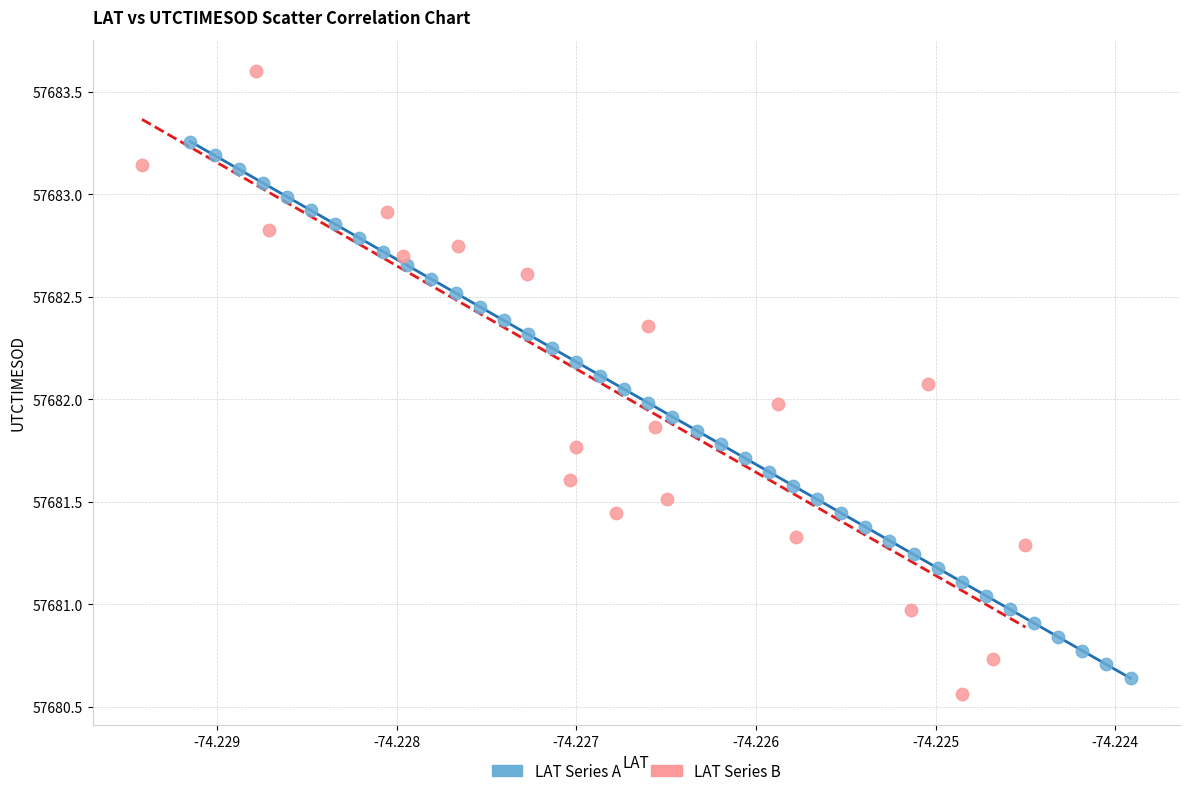

Which series has the largest Y range (max minus min)?

LAT Series B